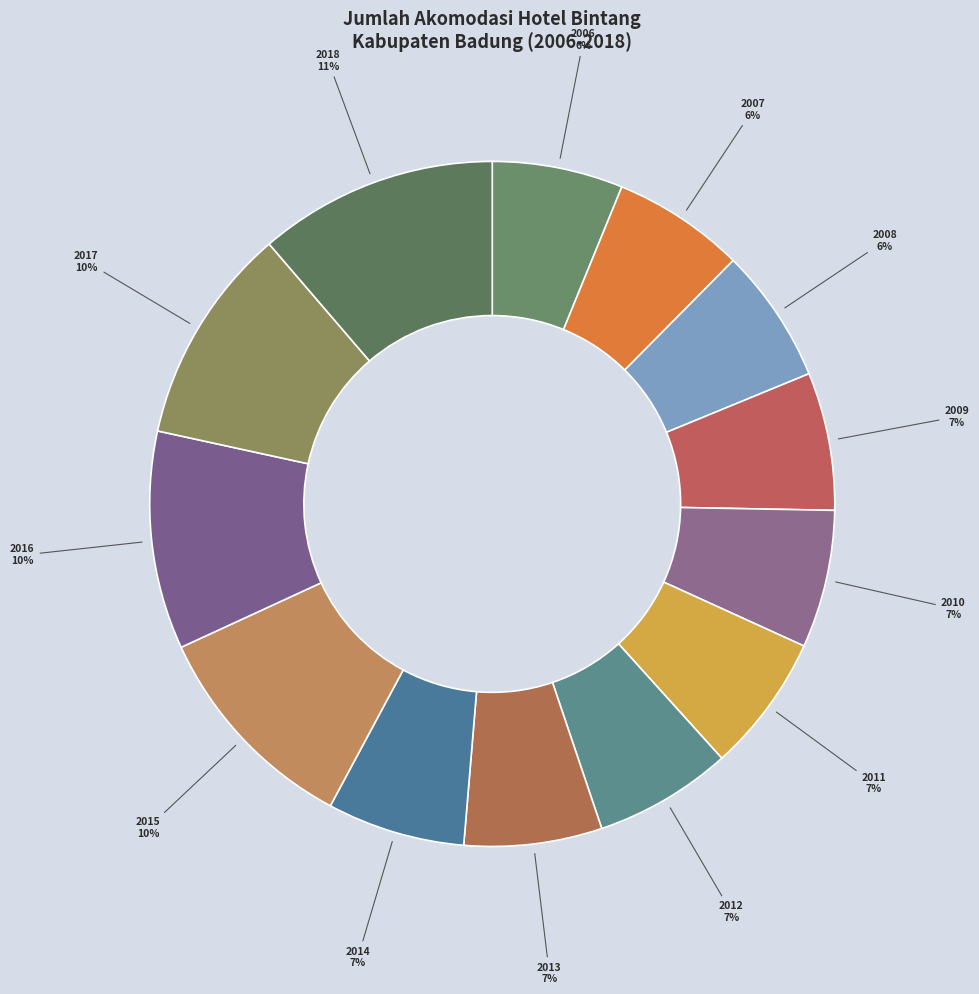

Count the number of slices in the pie.

13